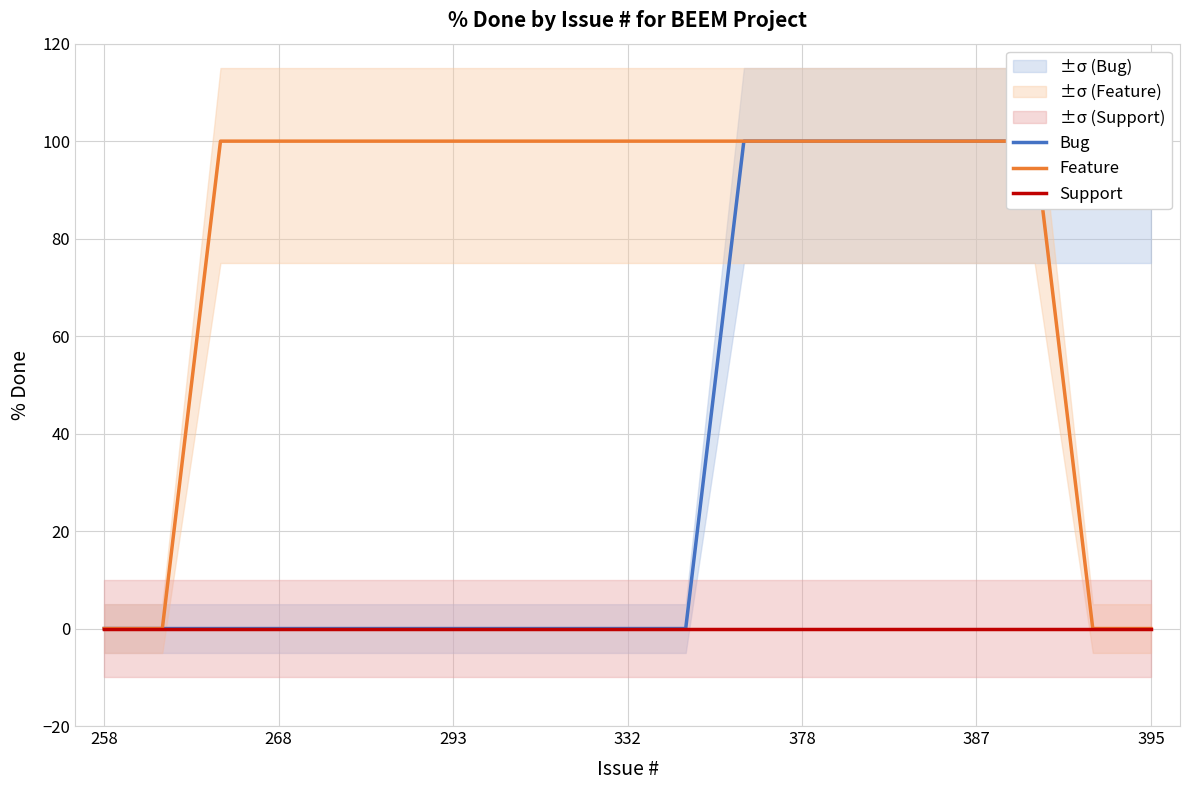

The value of Bug at 395 is 100. True or false?

True